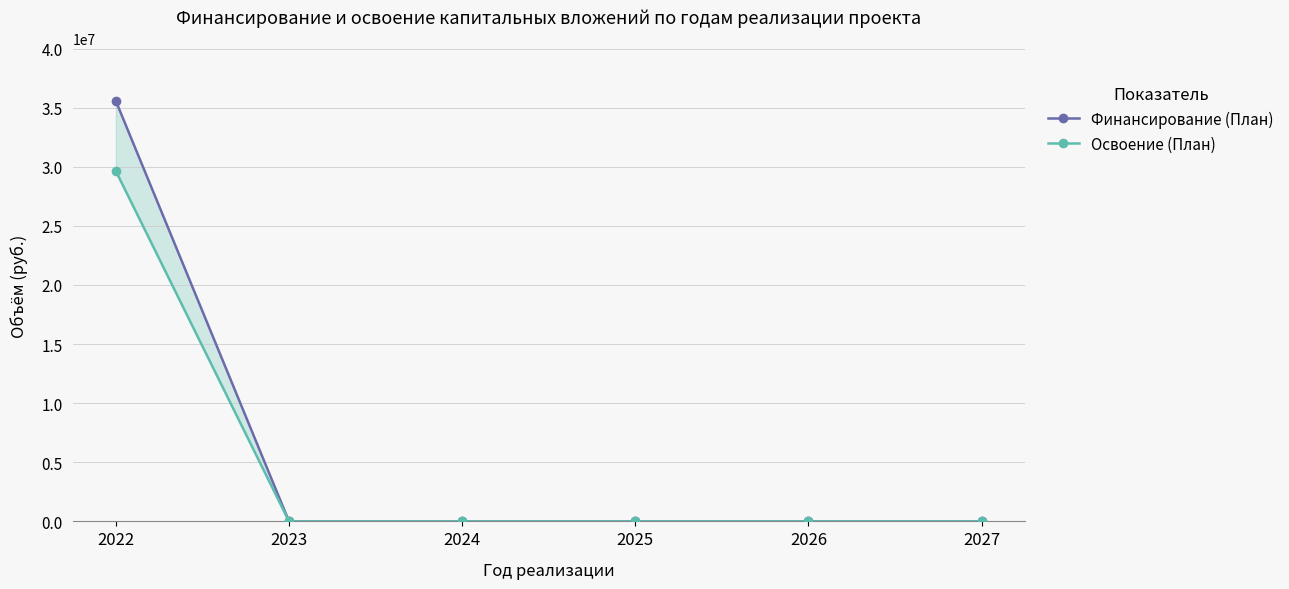

What is the total value across all series at 2022?

65180740